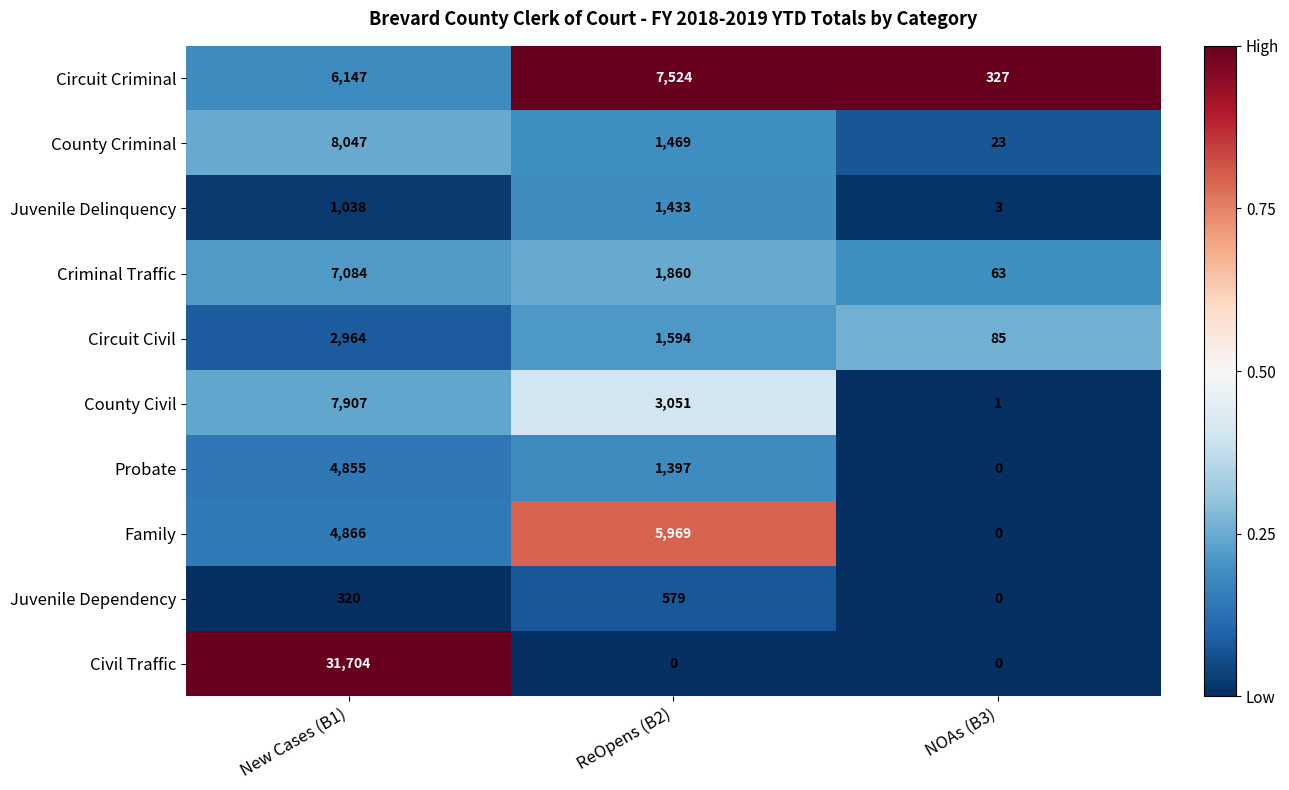

What is the difference between the highest and lowest values at New Cases (B1)?

31384